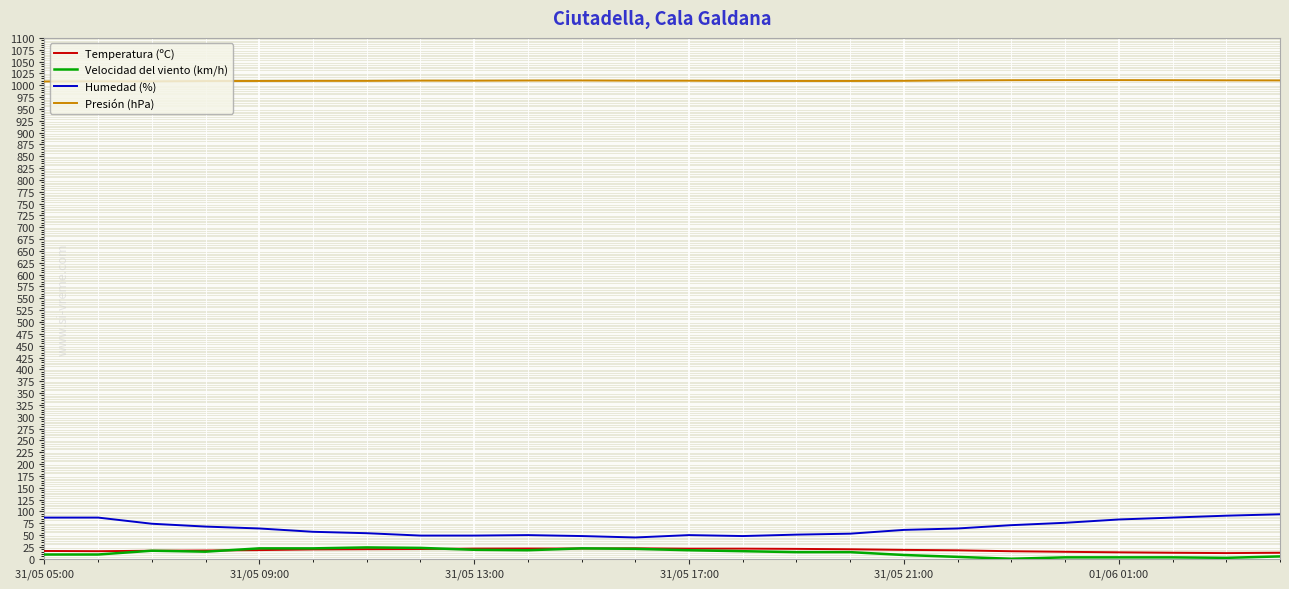

True or false: Humedad (%) has more than 0 points higher than both neighbors.

True